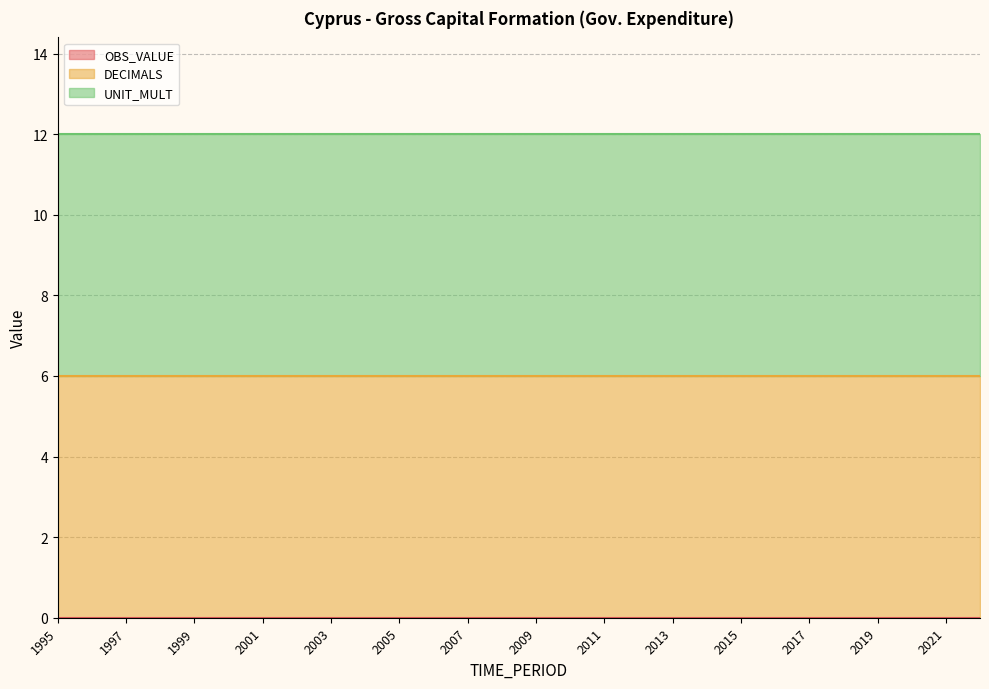

Rank the series by their maximum value, from lowest to highest.

OBS_VALUE, DECIMALS, UNIT_MULT